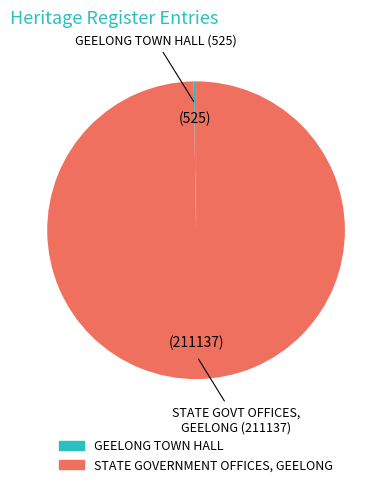

Does STATE GOVERNMENT OFFICES, GEELONG represent more than half of the total?

Yes